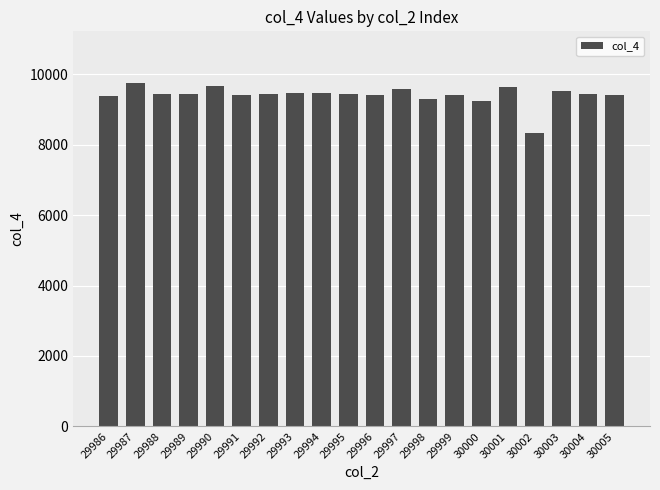

Is it true that the value at 29989 is 9445?

True